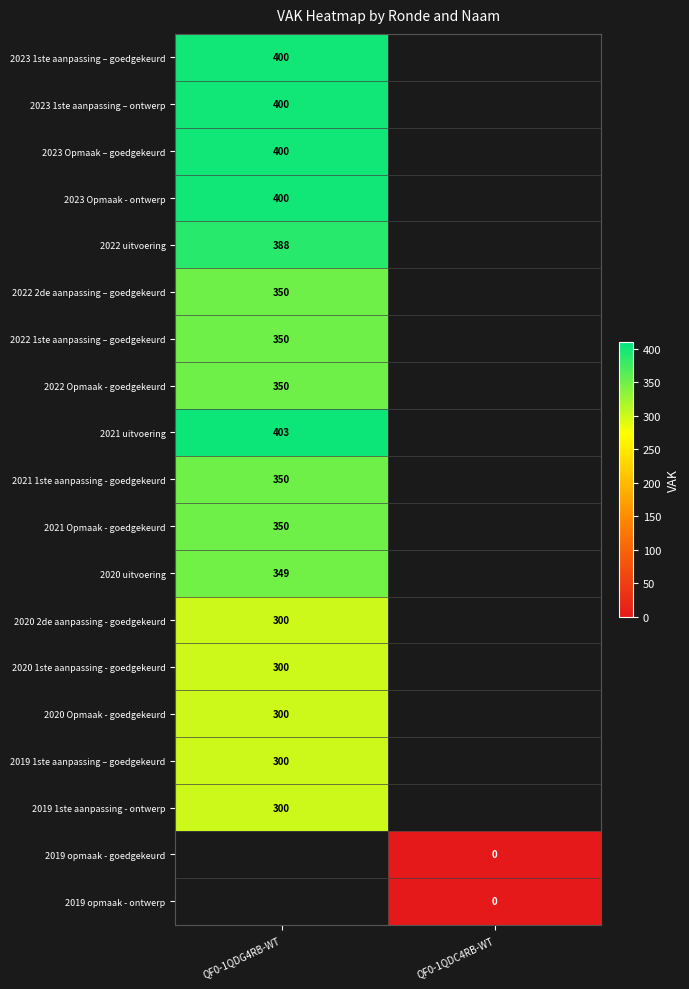

True or false: 2021 1ste aanpassing - goedgekeurd has a value of 350 at QF0-1QDG4RB-WT.

True